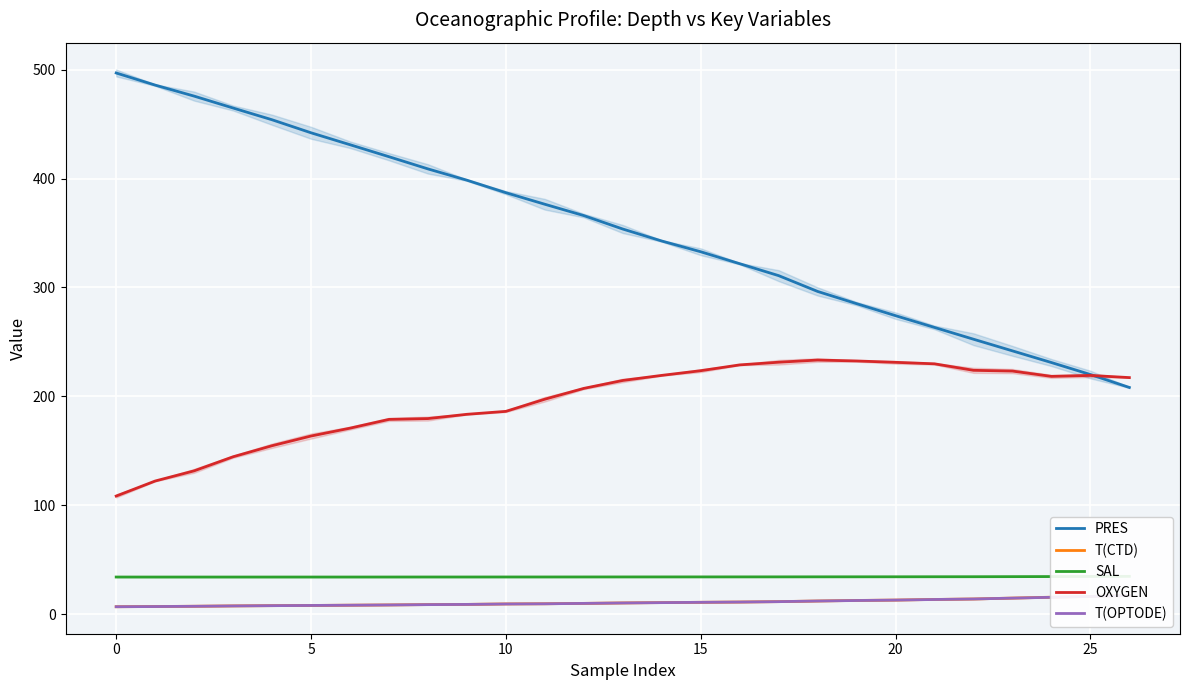

The SAL series shows 34.2 at 16. True or false?

True